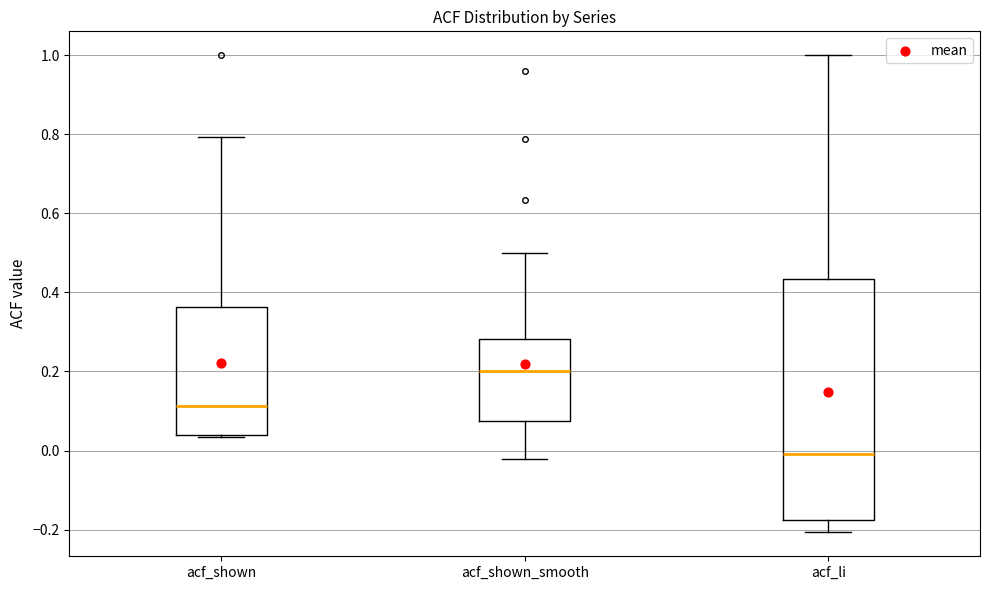

Which box's median line is the lowest?

acf_li